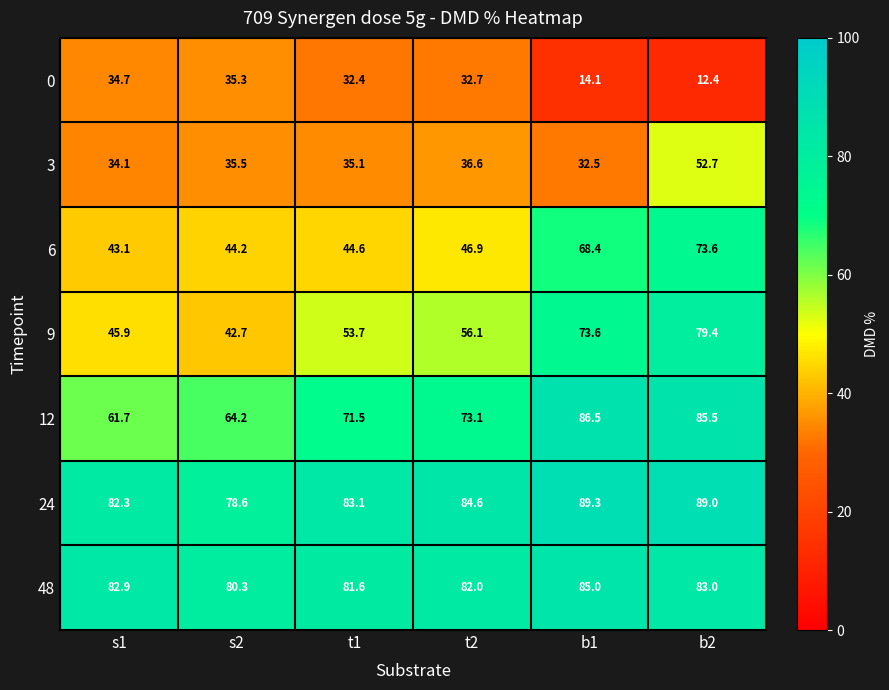

Is it true that 9 equals 107.0 at b2?

False